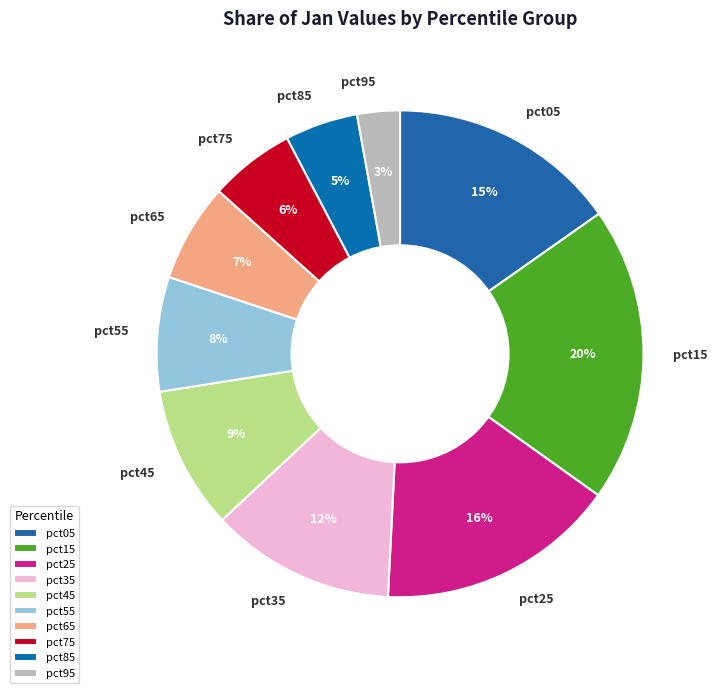

Which slice is the smallest?

pct95